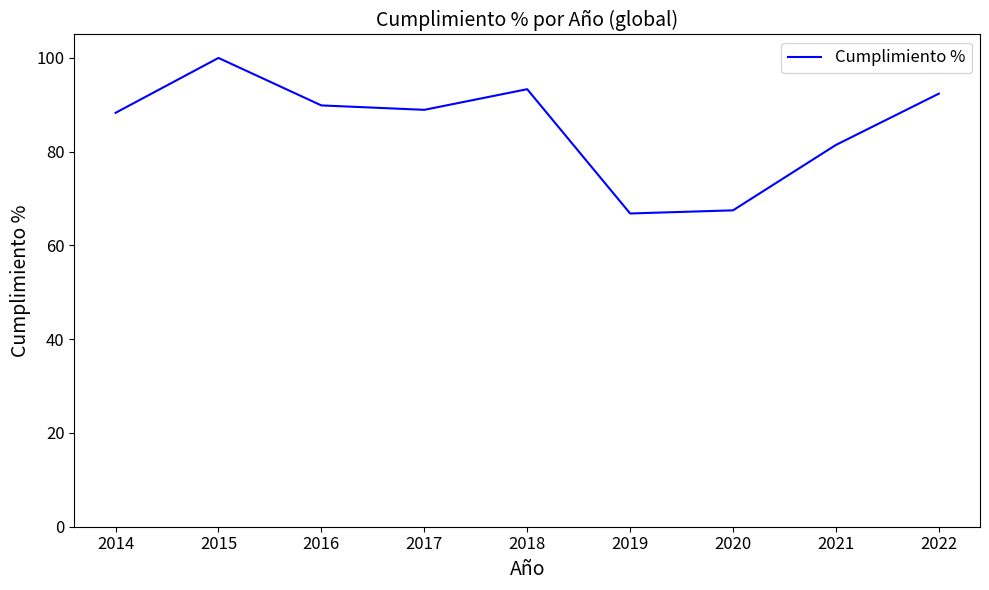

Where is the first local maximum?

2015